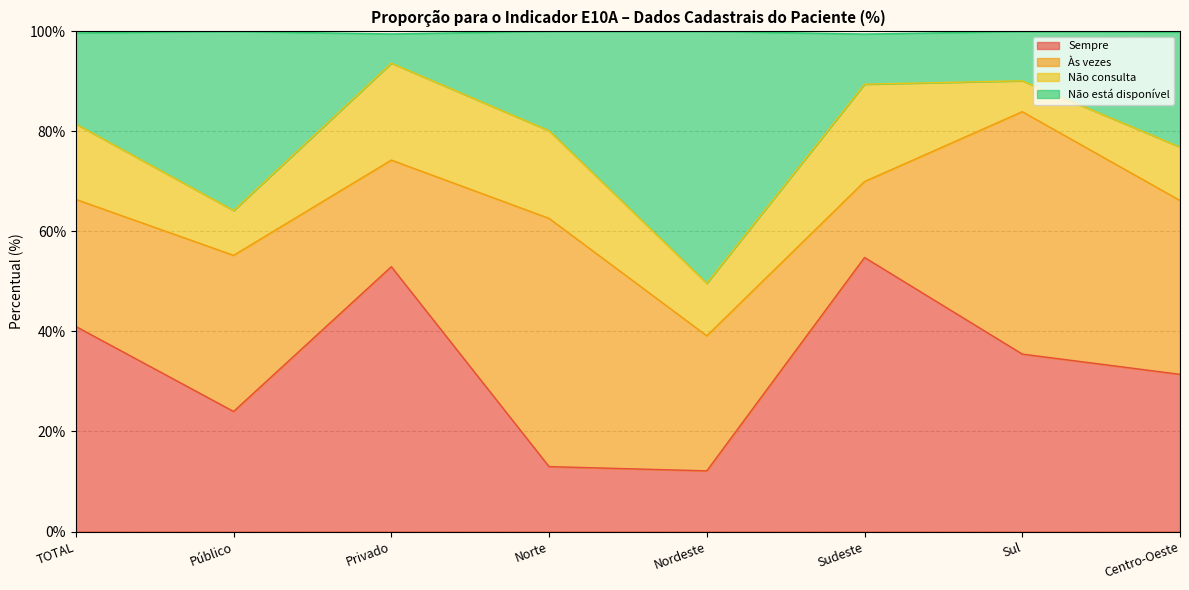

At which category does Sempre reach its first local peak?

Privado